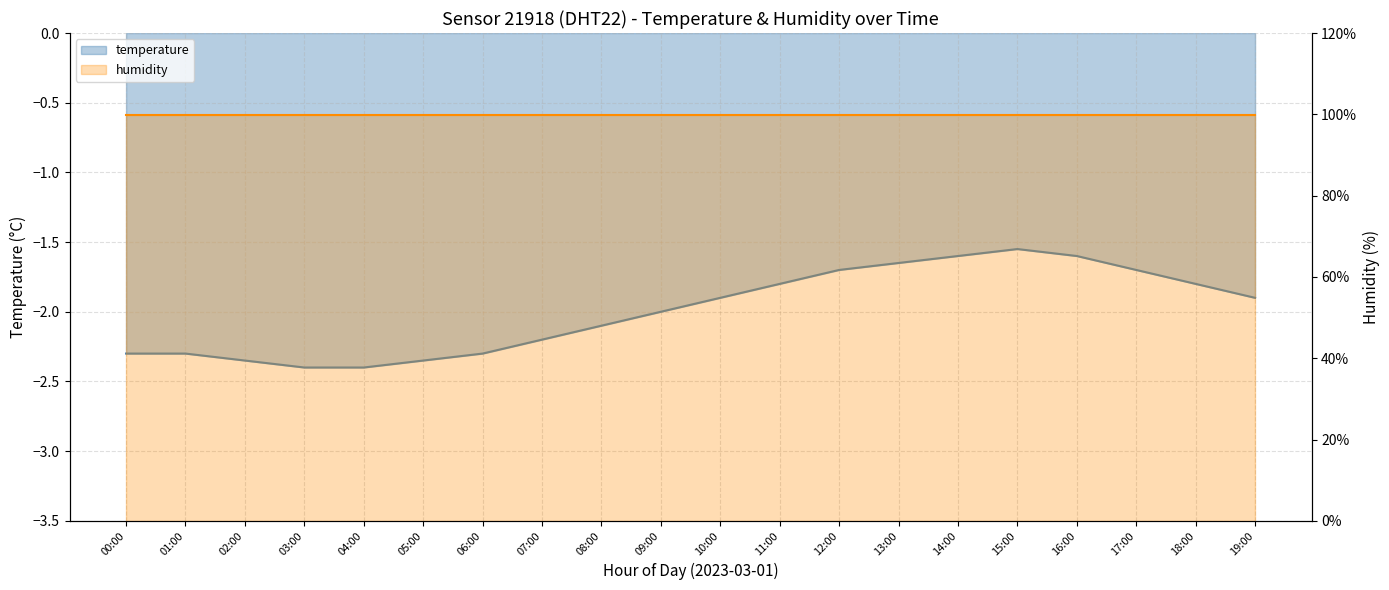

What is the total value across all series at 13:00?

98.2